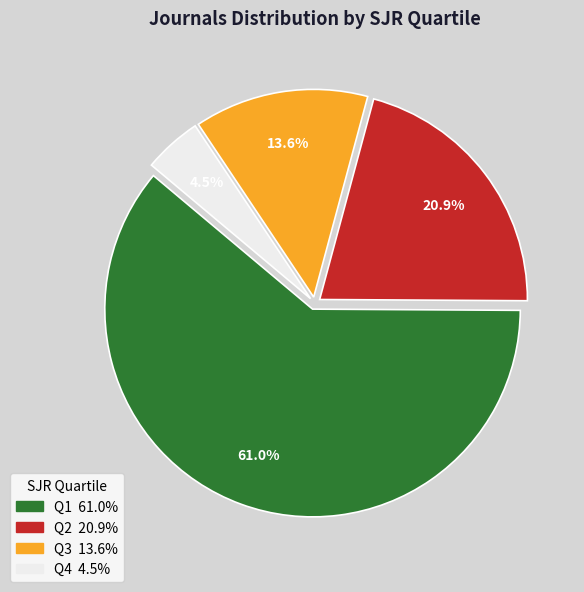

Which slice is the largest?

Q1